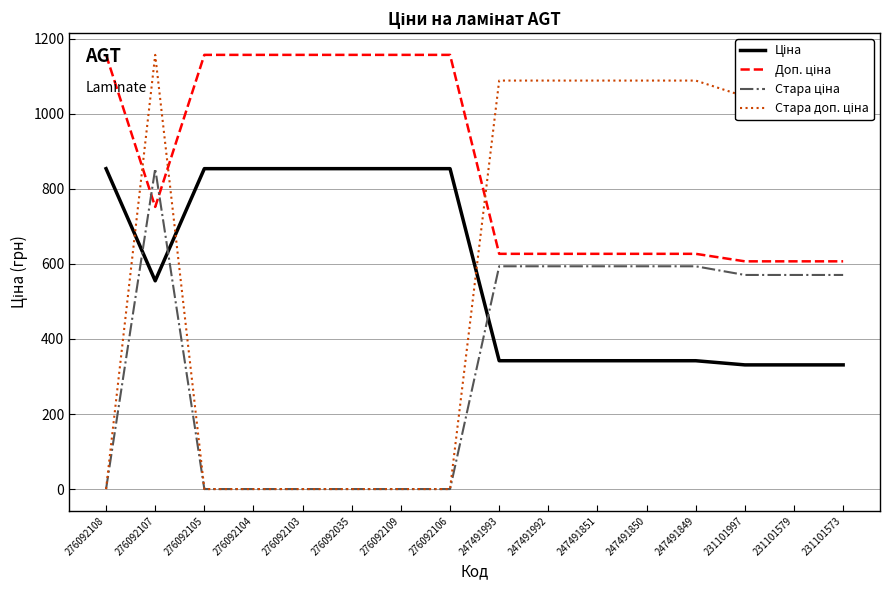

What position from the left is 247491849?

13